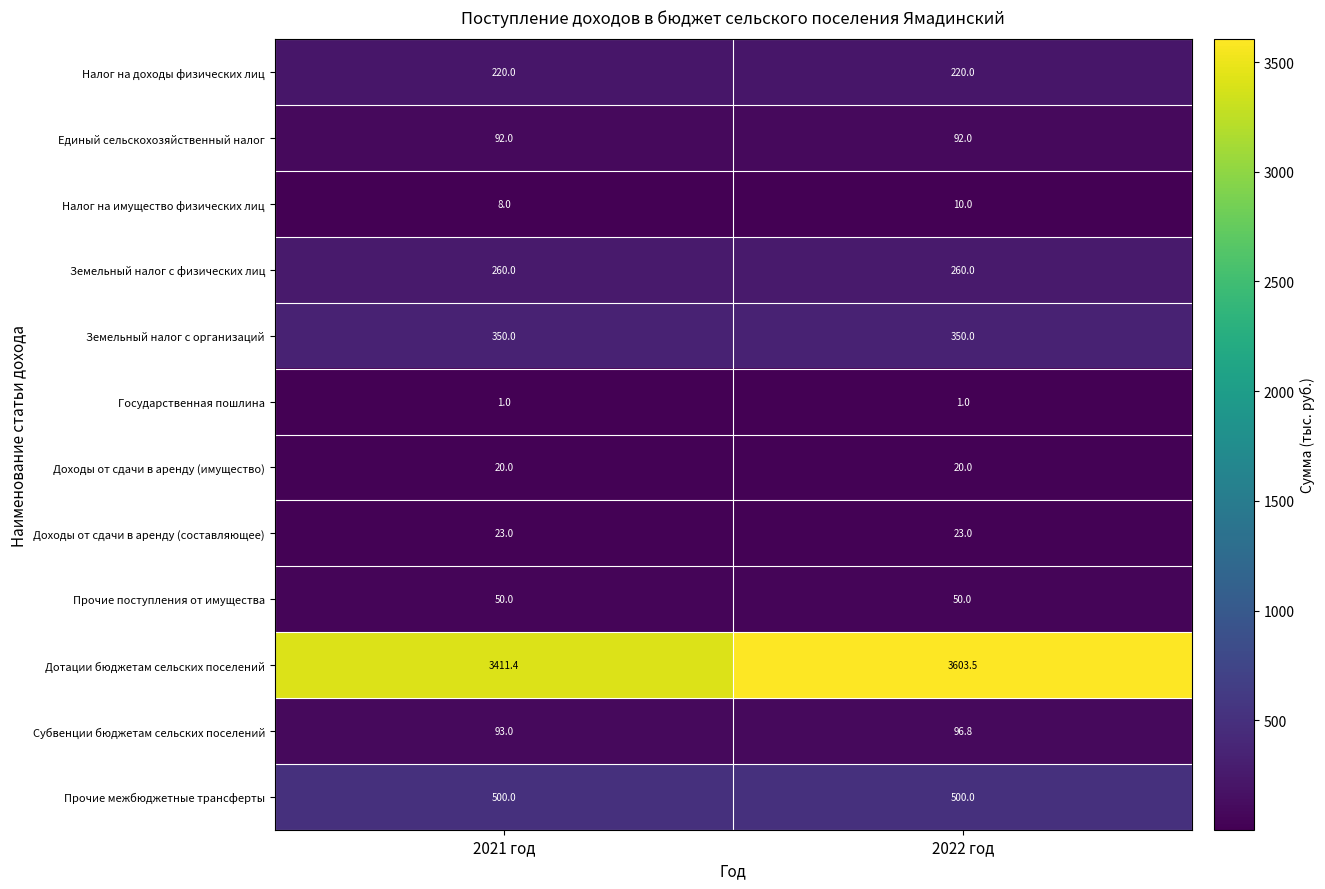

Reading left to right, transcribe all the data shown in this chart.

Налог на доходы физических лиц: 220.0	220.0
Единый сельскохозяйственный налог: 92.0	92.0
Налог на имущество физических лиц: 8.0	10.0
Земельный налог с физических лиц: 260.0	260.0
Земельный налог с организаций: 350.0	350.0
Государственная пошлина: 1.0	1.0
Доходы от сдачи в аренду (имущество): 20.0	20.0
Доходы от сдачи в аренду (составляющее): 23.0	23.0
Прочие поступления от имущества: 50.0	50.0
Дотации бюджетам сельских поселений: 3411.4	3603.5
Субвенции бюджетам сельских поселений: 93.0	96.8
Прочие межбюджетные трансферты: 500.0	500.0